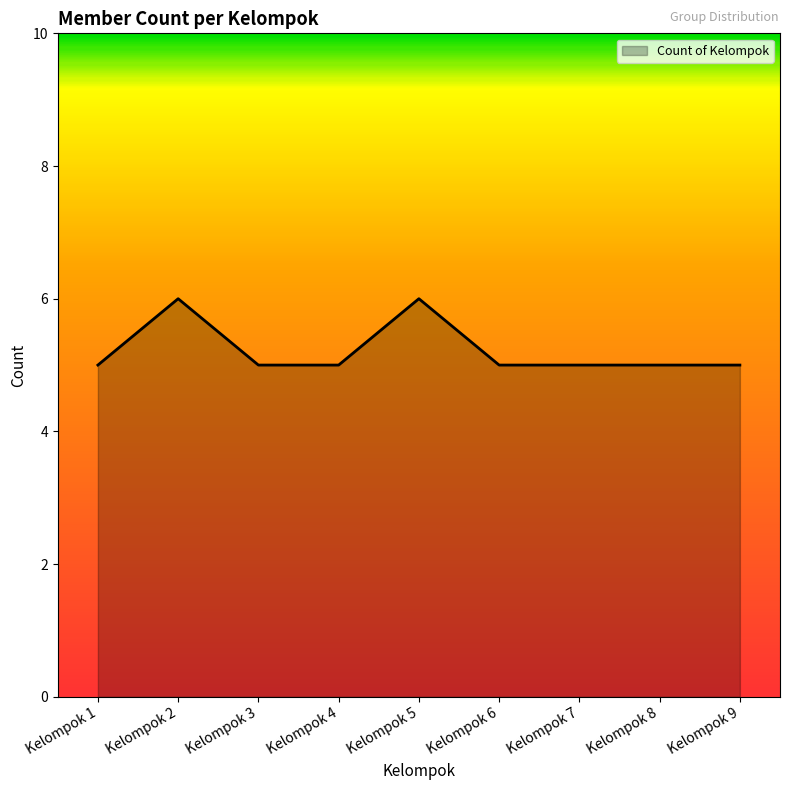

What is the greatest value displayed?

6